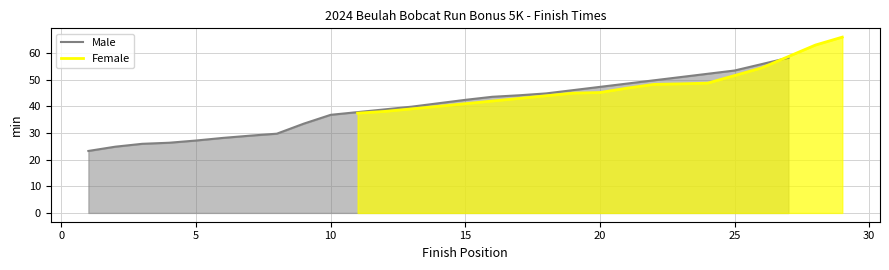

Is it true that Male equals 53.5 at 25?

True